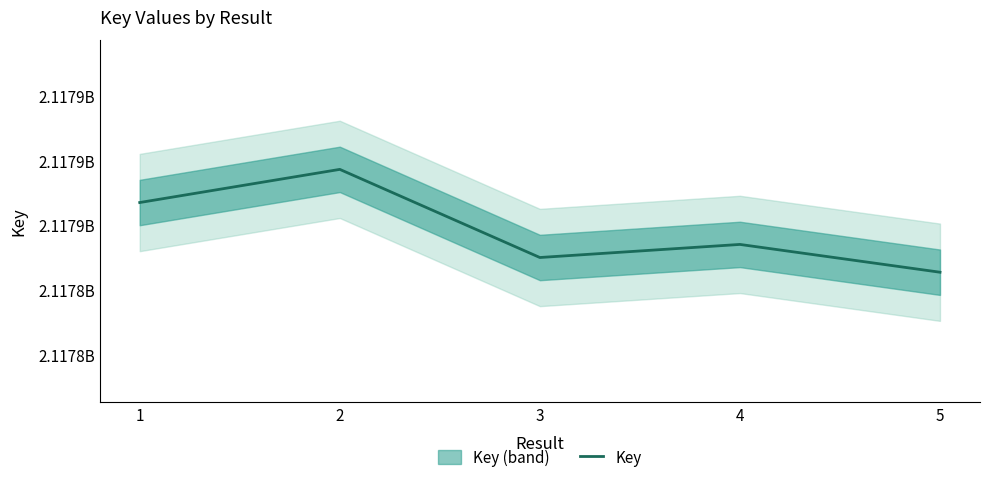

What is the difference between the second highest and minimum values?

21493